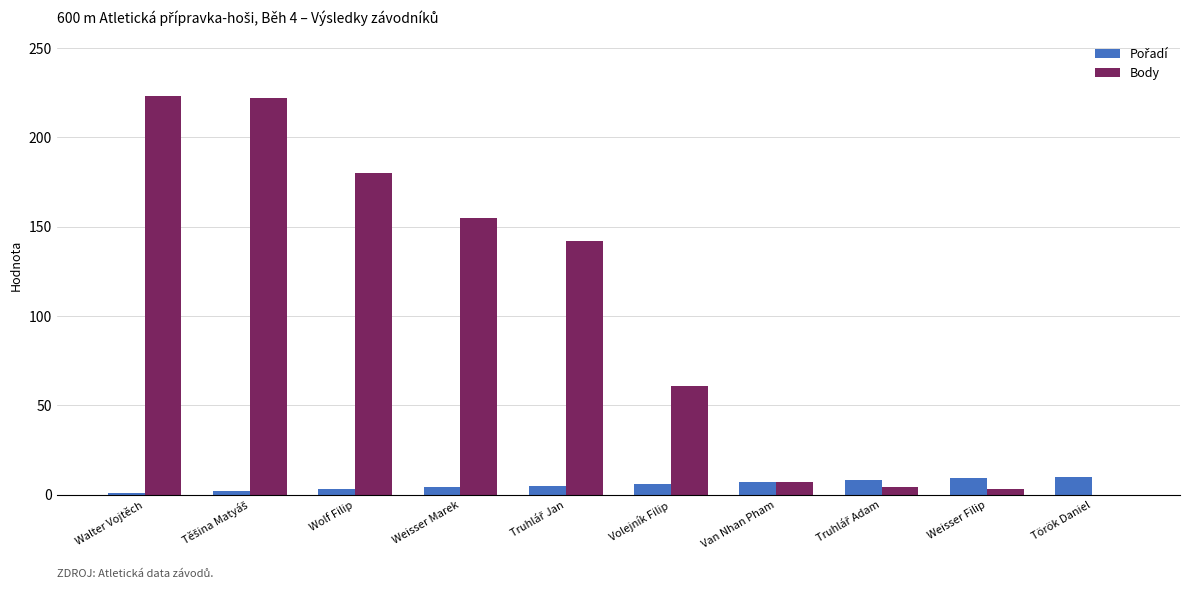

How many groups of bars are there?

10